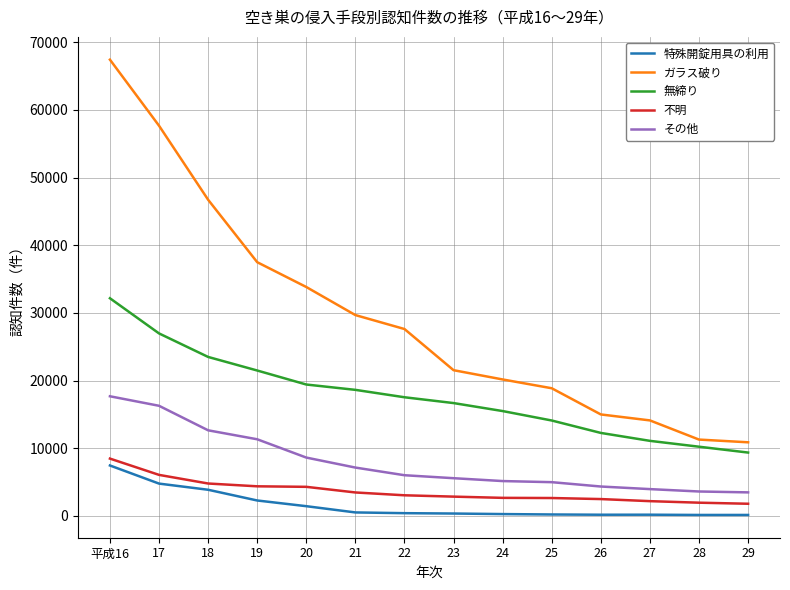

At which category does the chart reach its peak across all series?

平成16